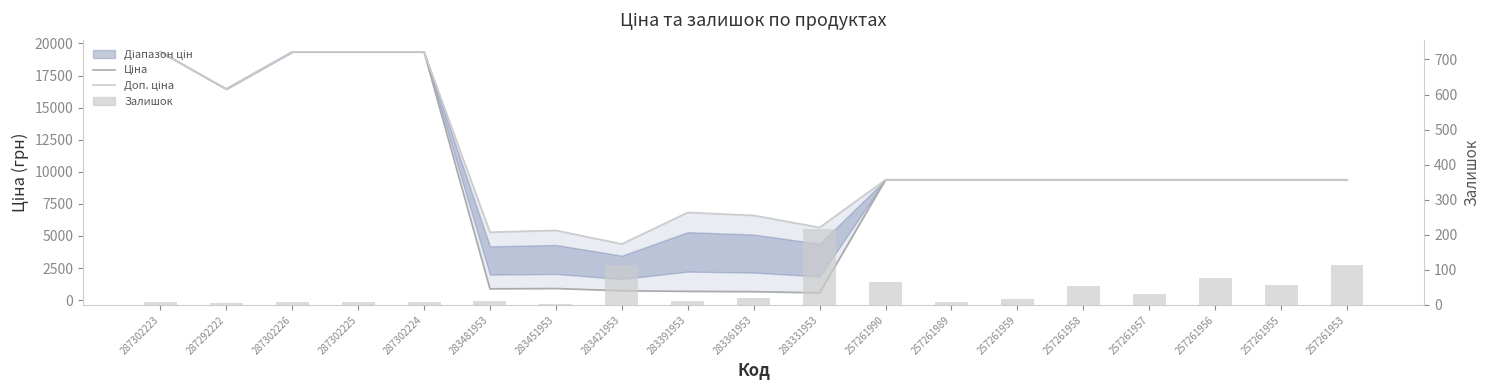

Which series has the largest total across all categories?

Доп. ціна